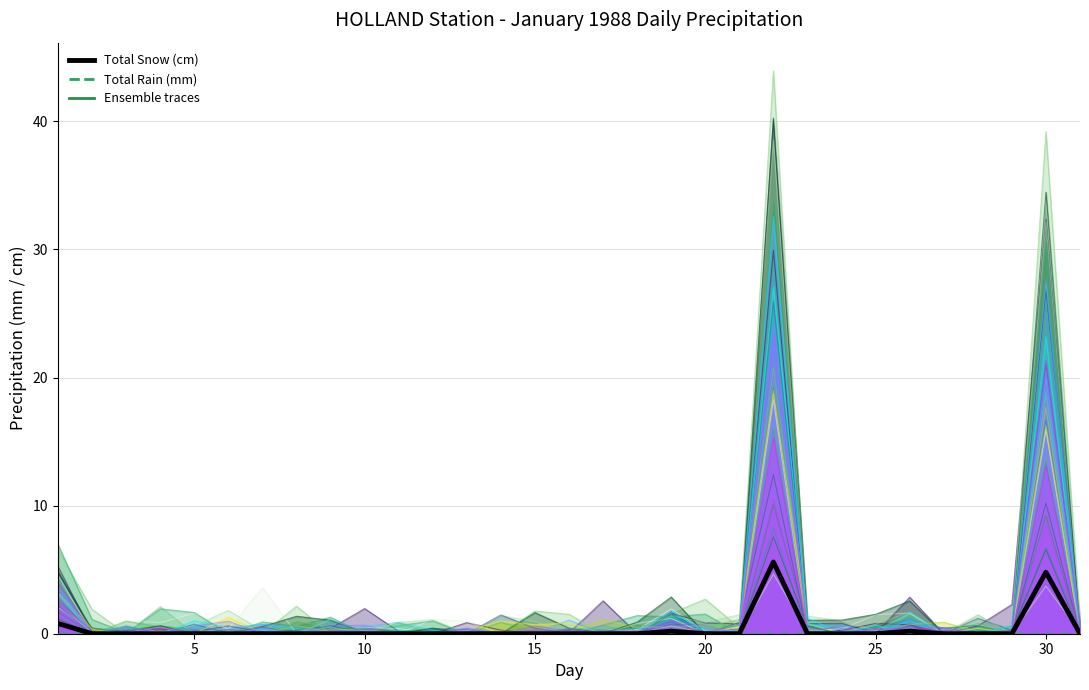

True or false: Total Rain (mm) has more than 1 points higher than both neighbors.

False